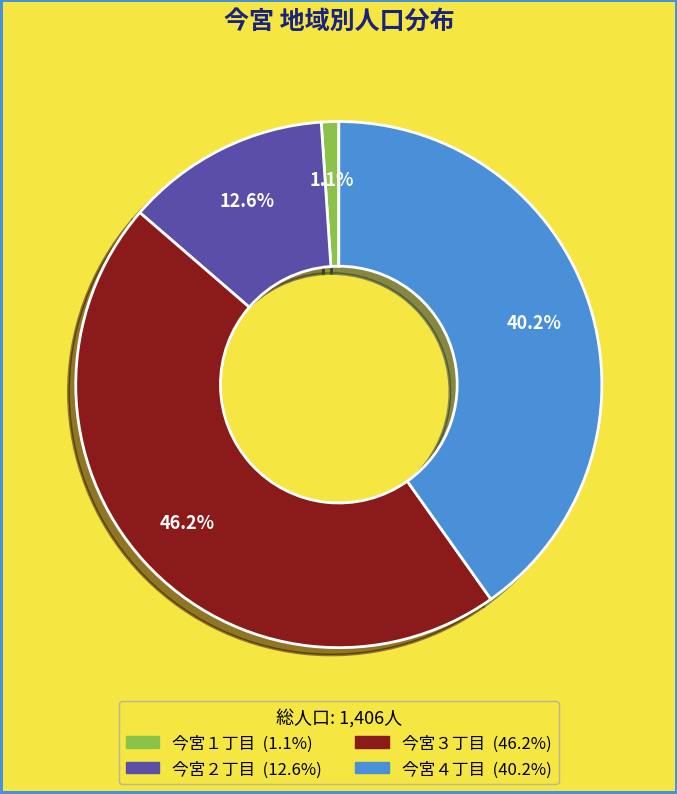

What is the smallest slice in the pie chart?

今宮１丁目